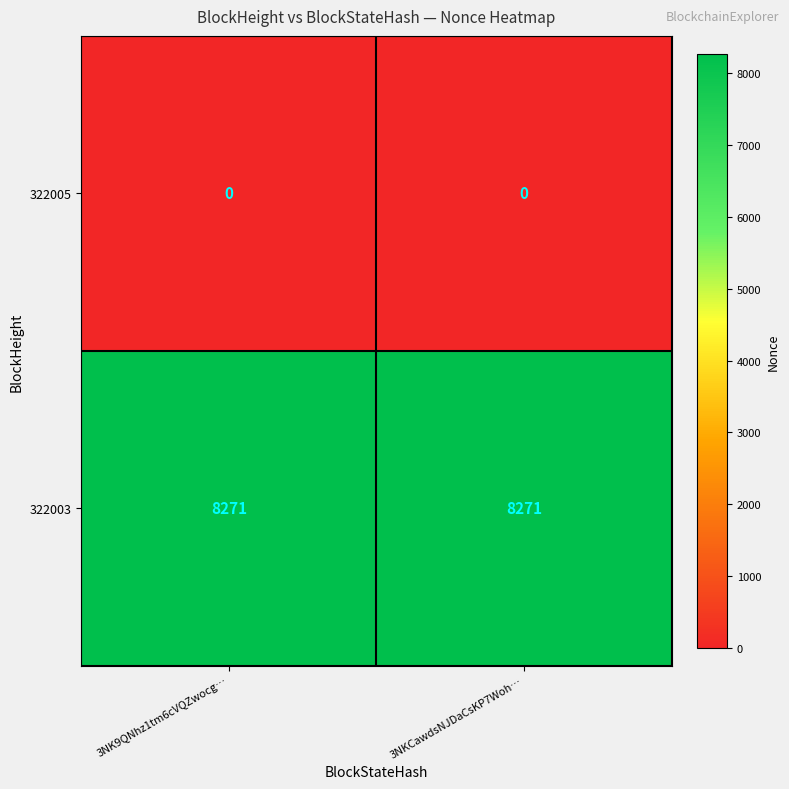

Reading left to right, transcribe all the data shown in this chart.

322005: 0	0
322003: 8271	8271